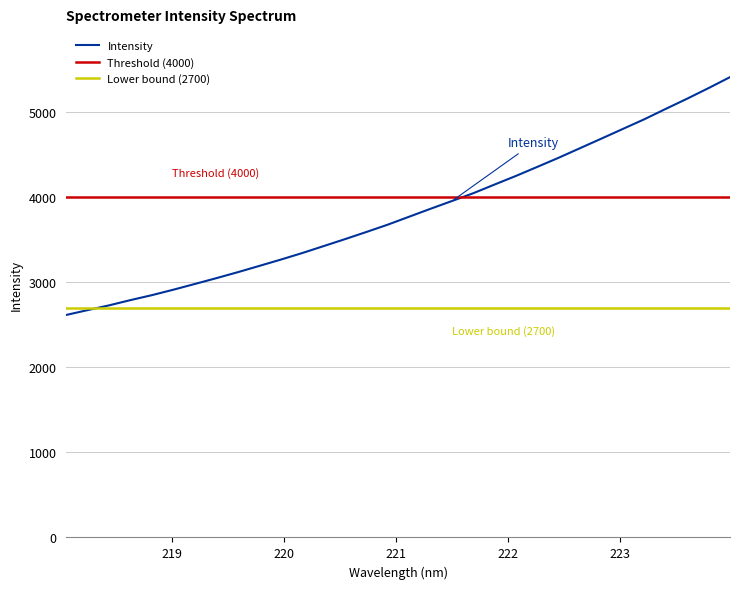

Rank the categories by value from highest to lowest.

223.9802, 223.7895, 223.5987, 223.408, 223.2172, 223.0264, 222.8355, 222.6447, 222.4538, 222.263, 222.0721, 221.8812, 221.6902, 221.4993, 221.3083, 221.1174, 220.9264, 220.7354, 220.5444, 220.3533, 220.1623, 219.9712, 219.7801, 219.589, 219.3979, 219.2067, 219.0156, 218.8244, 218.6332, 218.442, 218.2508, 218.0596